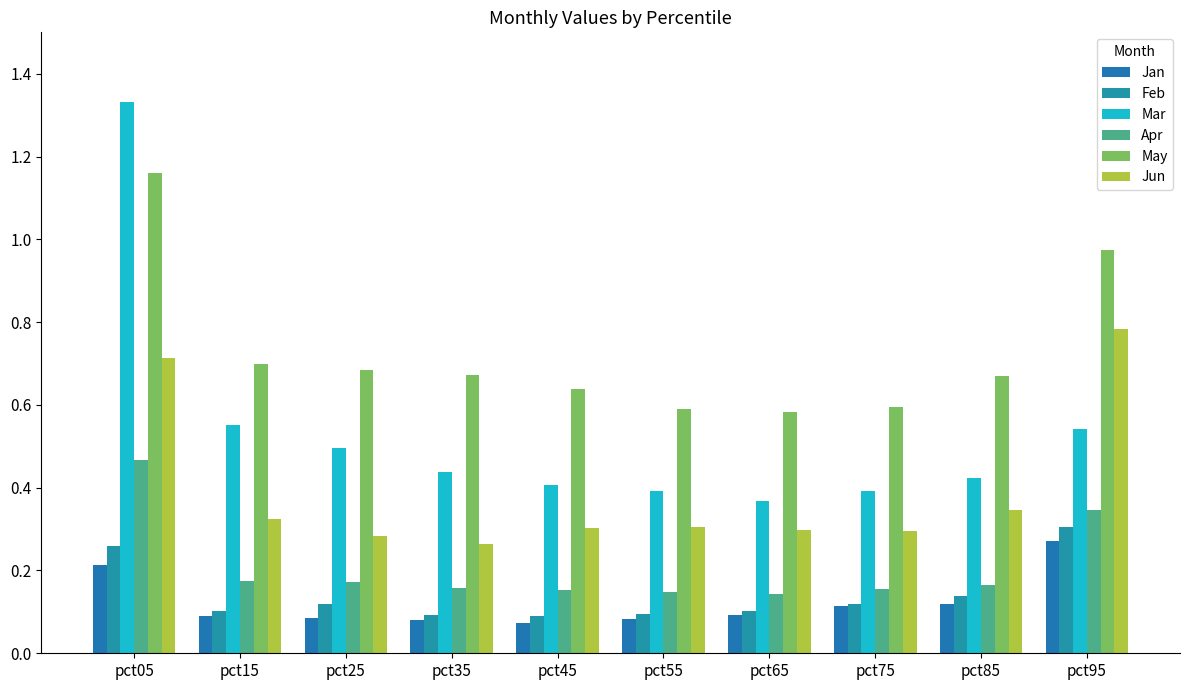

Which series has the largest total across all categories?

May